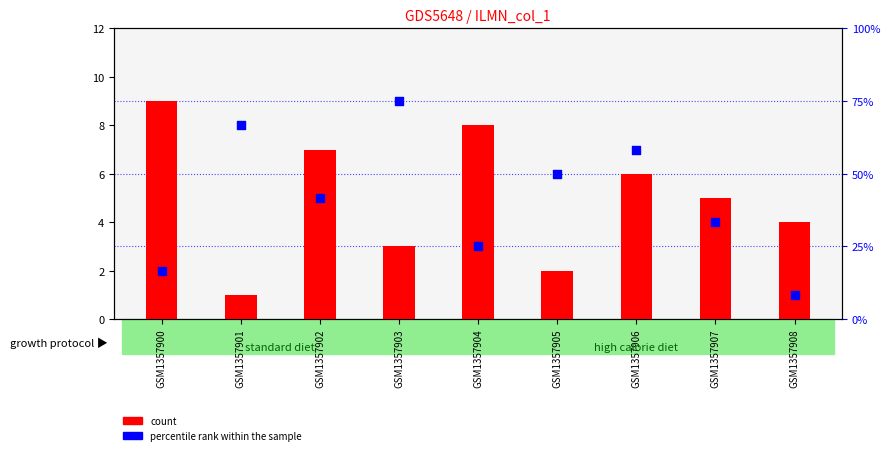

Which series contains the highest Y value?

count